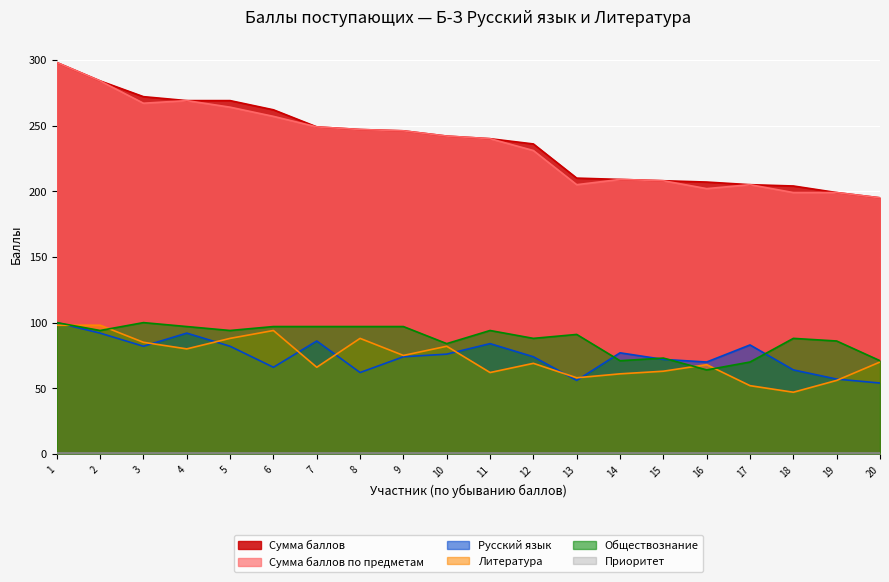

The Сумма баллов по предметам series shows 242 at 10. True or false?

True